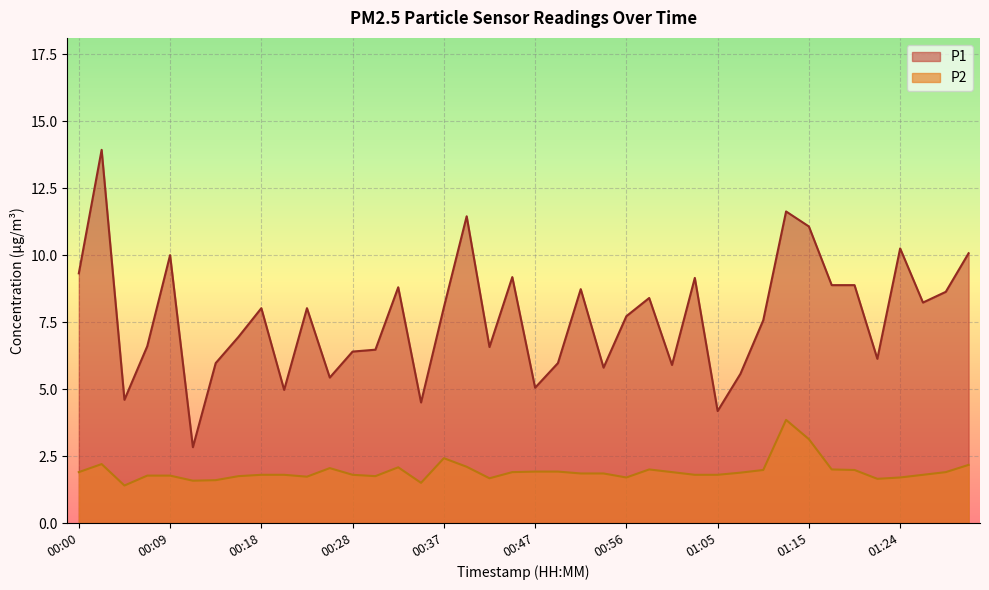

Where is the first local minimum for P2?

00:04